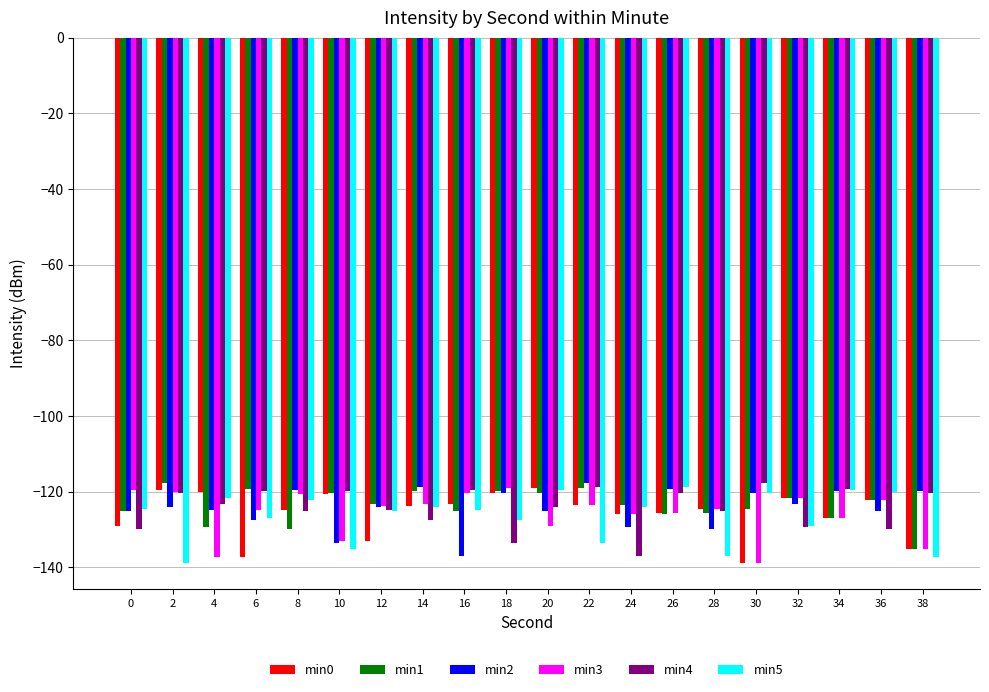

How many groups of bars are there?

20